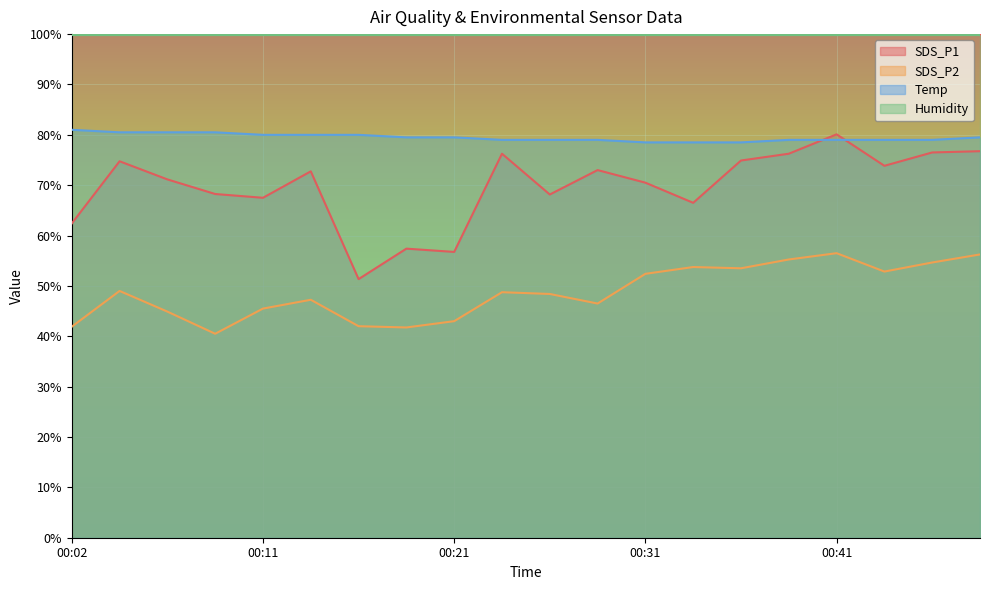

Reading left to right, transcribe all the data shown in this chart.

SDS_P1: 00:02=62.4	00:04=74.8	00:07=71.2	00:09=68.2	00:11=67.5	00:14=72.8	00:16=51.3	00:19=57.4	00:21=56.8	00:24=76.2	00:26=68.2	00:28=73.0	00:31=70.5	00:33=66.5	00:36=74.9	00:38=76.2	00:41=80.1	00:43=73.8	00:45=76.5	00:48=76.8
SDS_P2: 00:02=41.9	00:04=49.0	00:07=44.9	00:09=40.5	00:11=45.5	00:14=47.2	00:16=42.0	00:19=41.8	00:21=43.0	00:24=48.8	00:26=48.4	00:28=46.5	00:31=52.4	00:33=53.8	00:36=53.5	00:38=55.2	00:41=56.5	00:43=52.9	00:45=54.6	00:48=56.2
Temp: 00:02=81.0	00:04=80.5	00:07=80.5	00:09=80.5	00:11=80.0	00:14=80.0	00:16=80.0	00:19=79.5	00:21=79.5	00:24=79.0	00:26=79.0	00:28=79.0	00:31=78.5	00:33=78.5	00:36=78.5	00:38=79.0	00:41=79.0	00:43=79.0	00:45=79.0	00:48=79.5